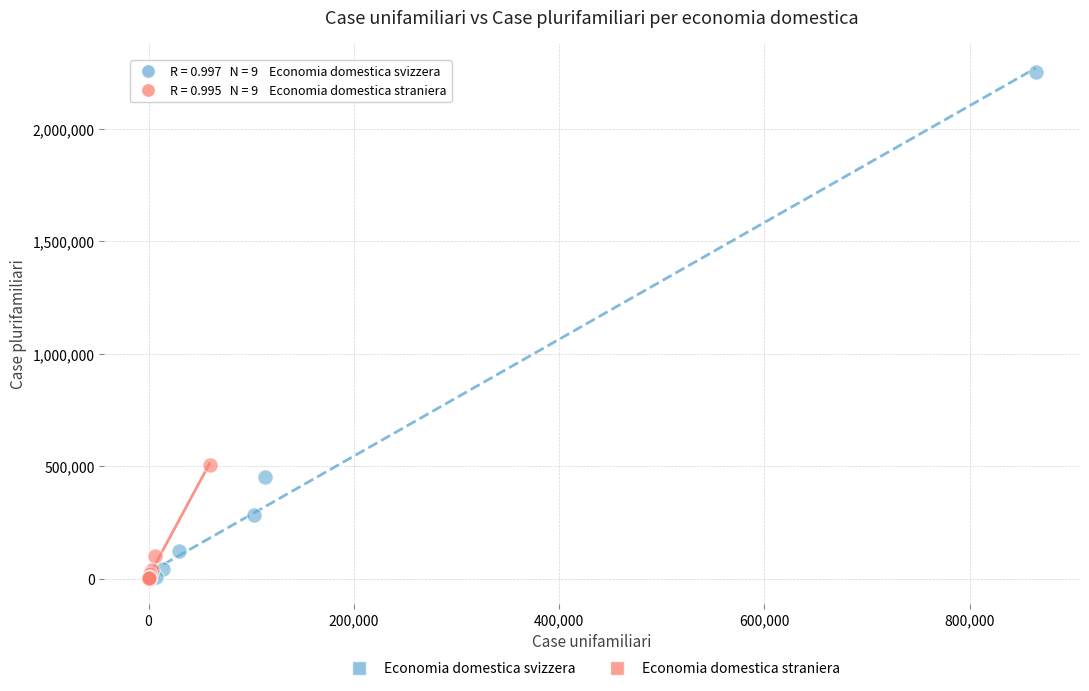

Which series has the largest Y range (max minus min)?

Economia domestica svizzera